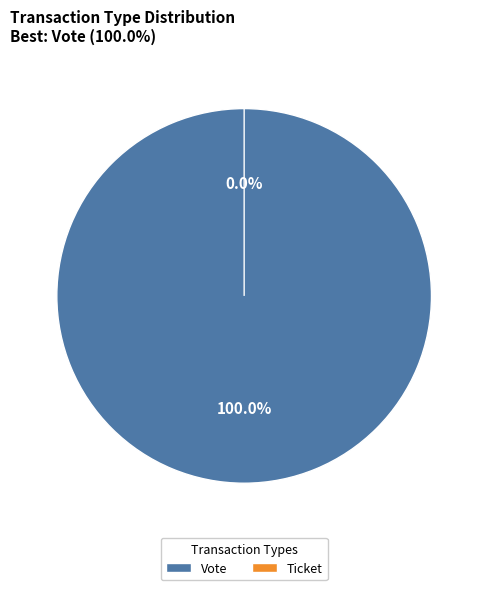

Is Ticket (io_index=0) the majority of the pie?

No